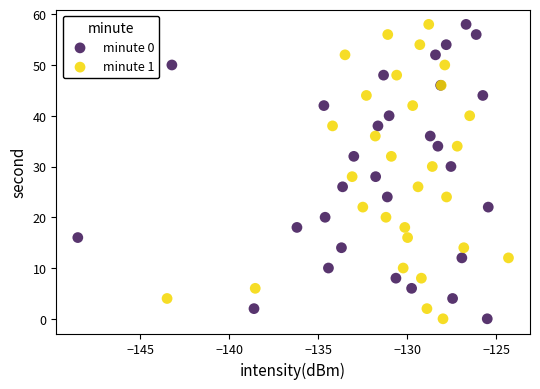

What are all the series names shown in the legend?

minute 0, minute 1